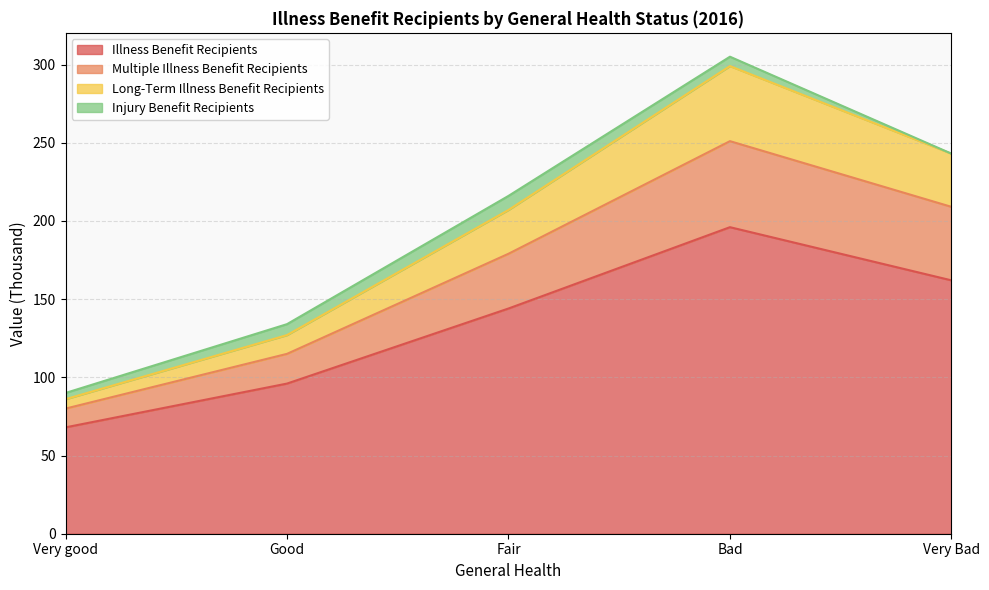

True or false: Illness Benefit Recipients has a value of 250 at Very Bad.

False